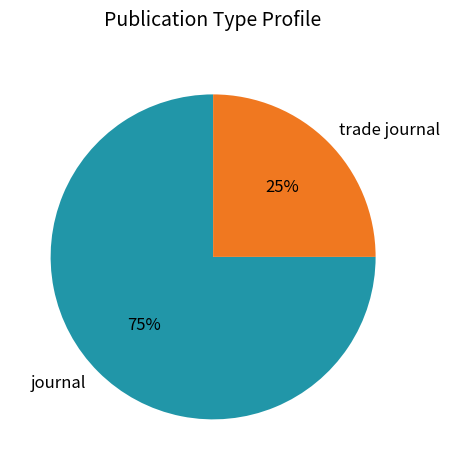

Count the number of slices in the pie.

2